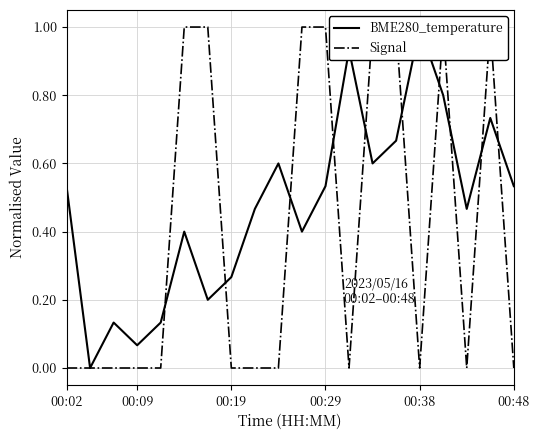

What are all the series names shown in the legend?

BME280_temperature, Signal